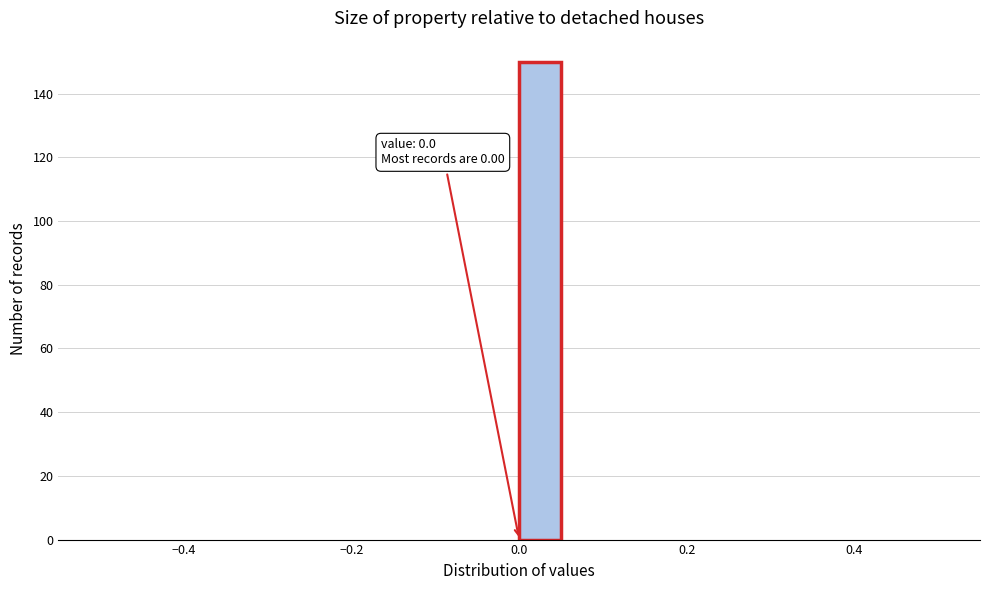

Around what value on the x-axis is the tallest bar? Give the approximate position of its centre, as read against the axis.

0.02